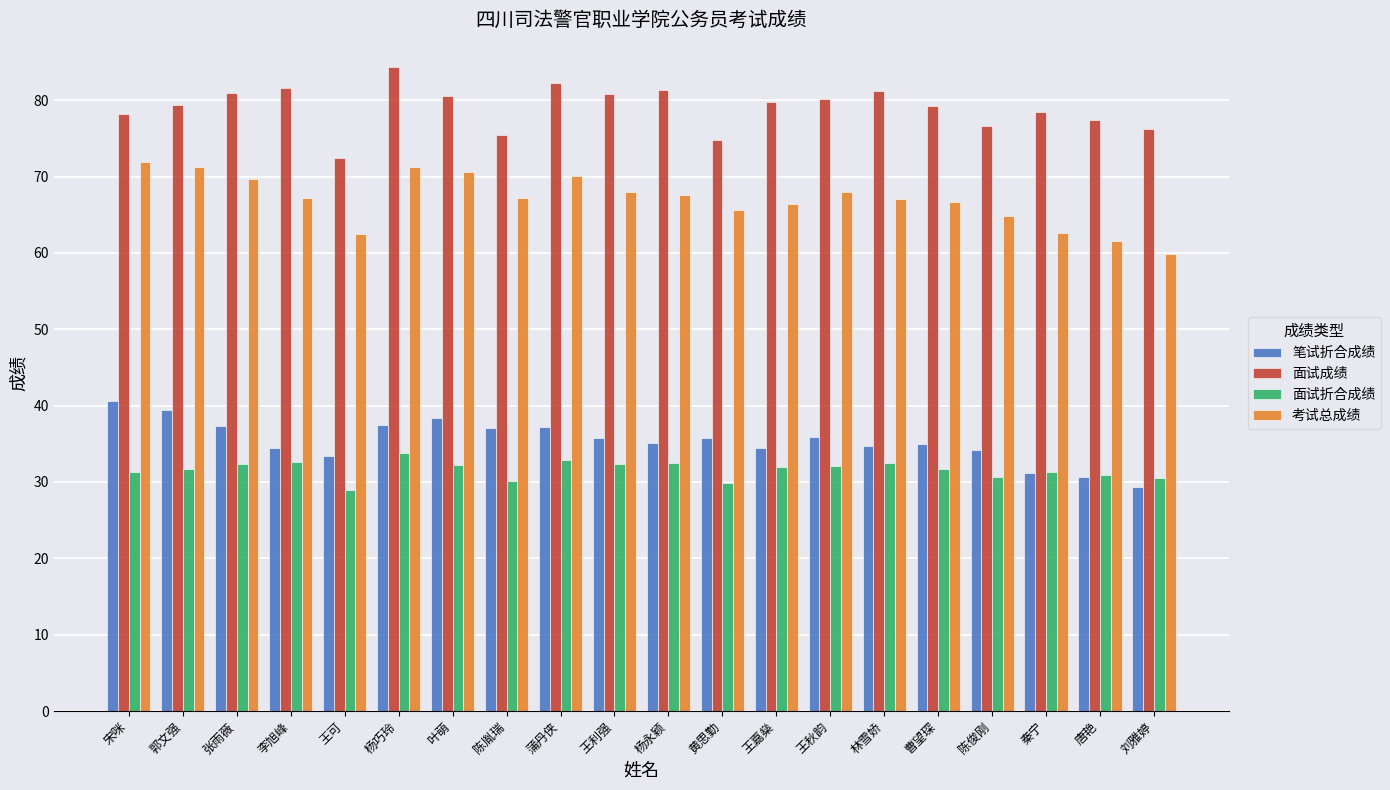

Between 宋咪 and 黄思勤, which series saw the biggest shift?

考试总成绩